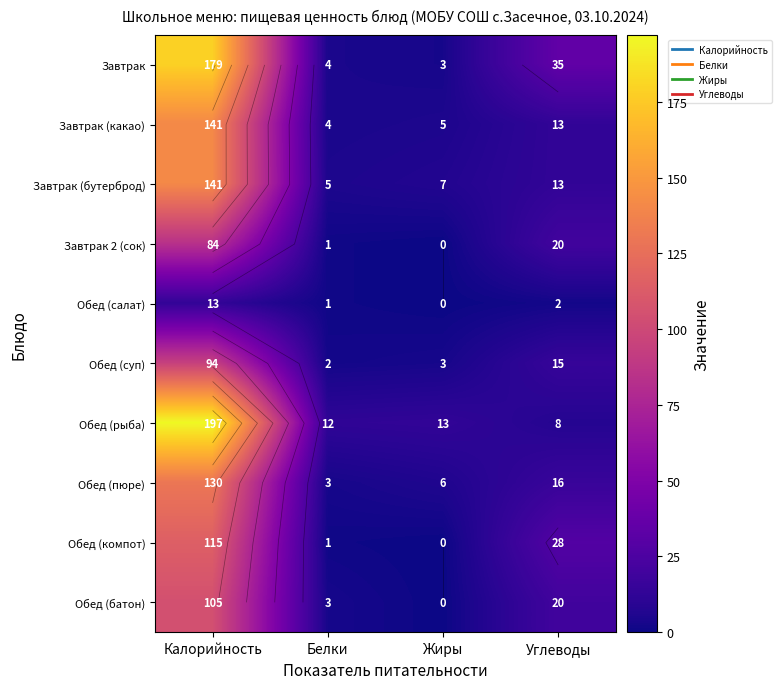

Which category has the highest value across all series?

Калорийность